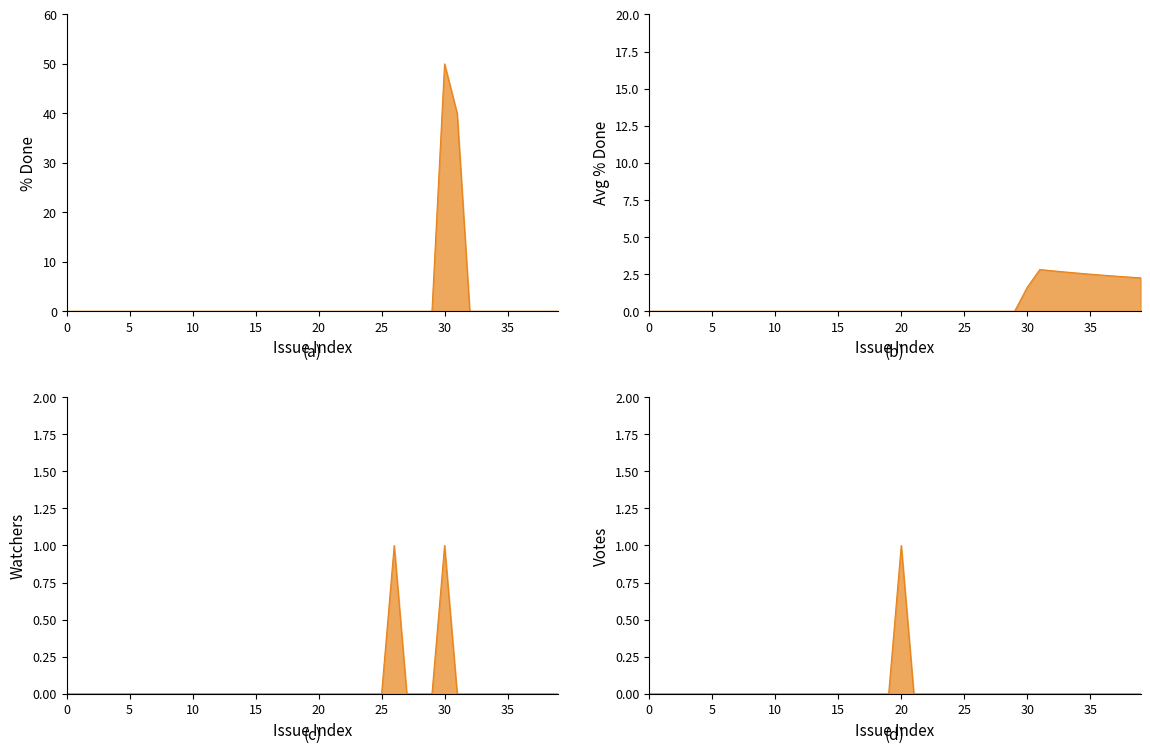

Rank the categories by % Done value from highest to lowest.

2391, 1828, 1845, 1846, 1993, 1996, 2305, 1842, 1812, 1943, 1720, 1721, 2424, 2425, 1729, 1731, 2426, 2427, 2429, 1723, 1733, 1736, 1739, 2430, 1722, 2442, 1970, 2170, 2213, 2259, 2260, 2237, 1997, 1957, 2132, 2313, 2307, 2165, 1881, 1956